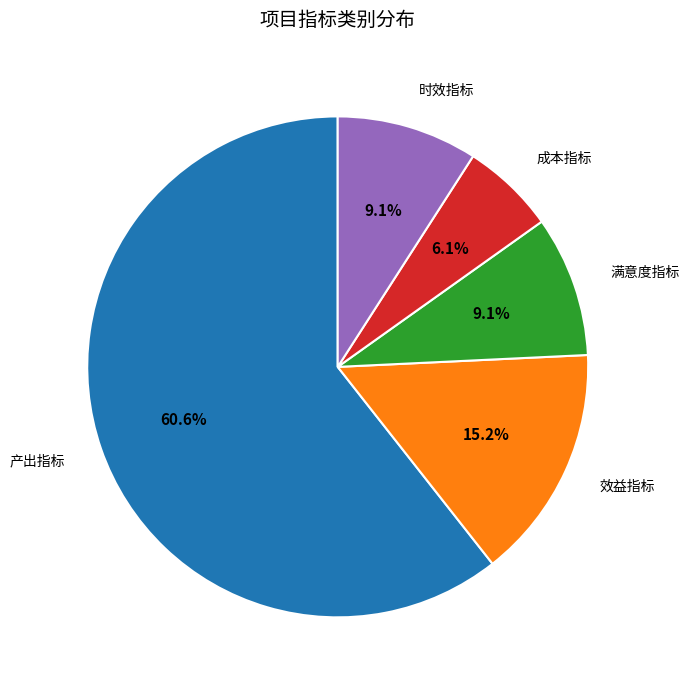

Approximately how many times larger is the value at 满意度指标 compared to 效益指标?

0.6